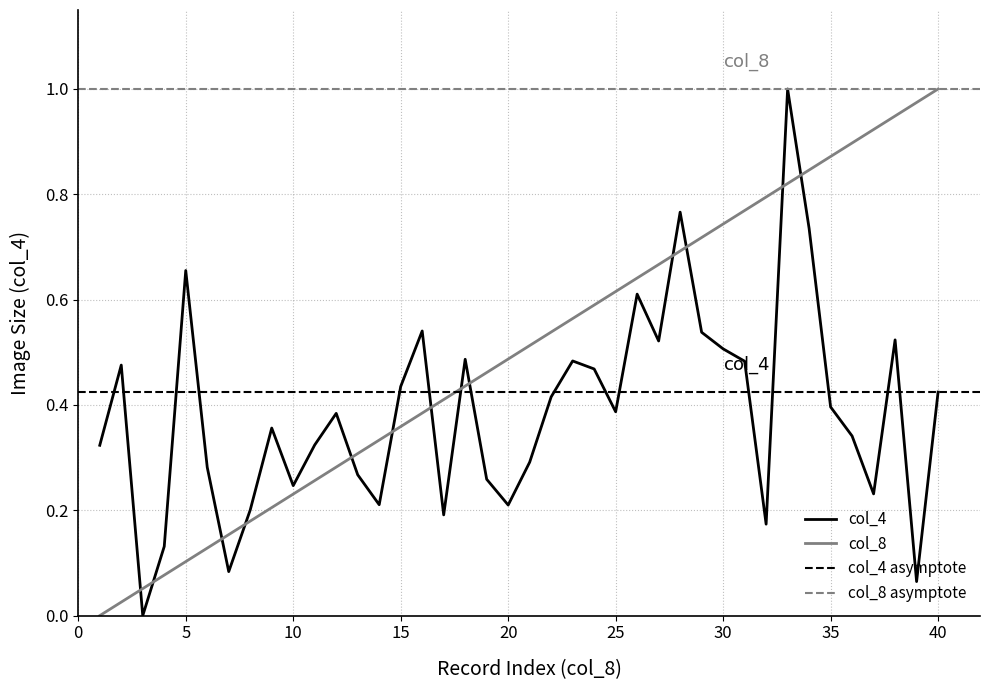

What is the difference between the second highest and second lowest values in the col_8 series?

0.9